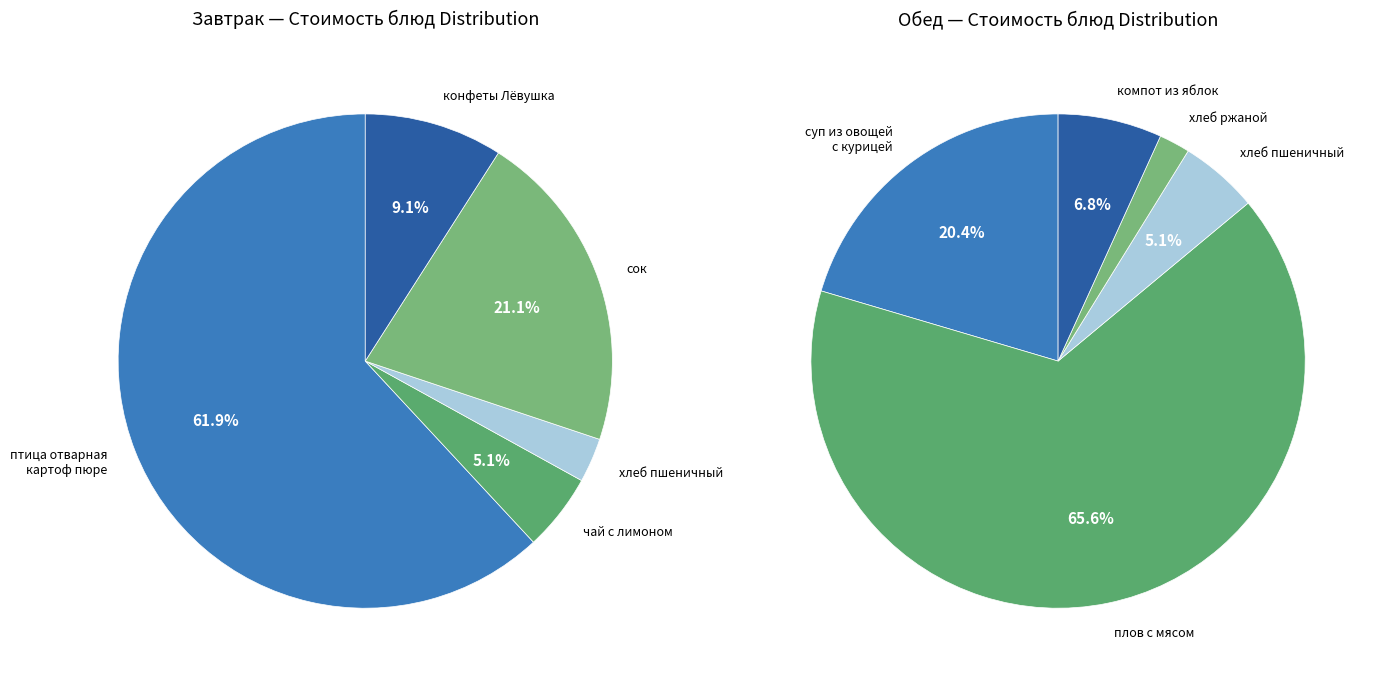

True or false: птица отварная картоф пюре accounts for 42% of the total.

False